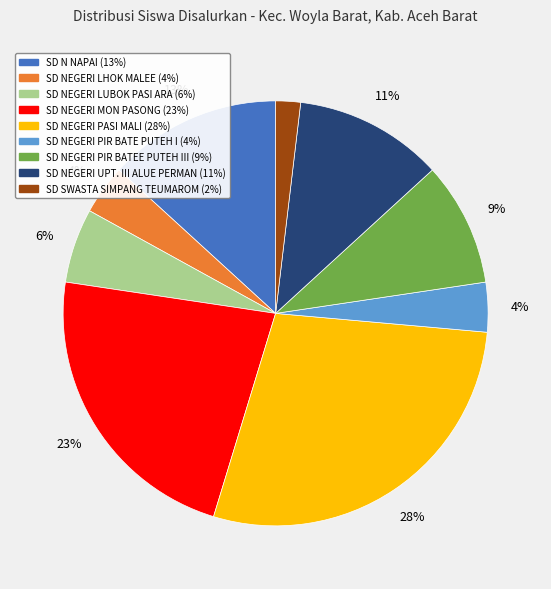

Does SD N NAPAI account for over 50% of the chart?

No